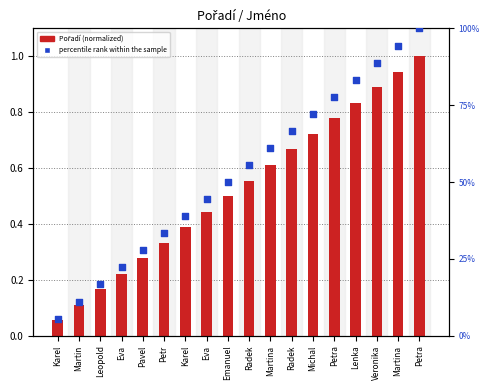

At which category is the sum across all series the highest?

Petra